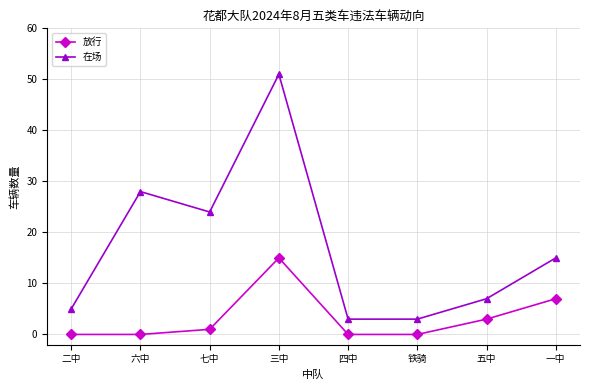

Reading right to left, list all the values displayed in this chart.

放行: 7	3	0	0	15	1	0	0
在场: 15	7	3	3	51	24	28	5